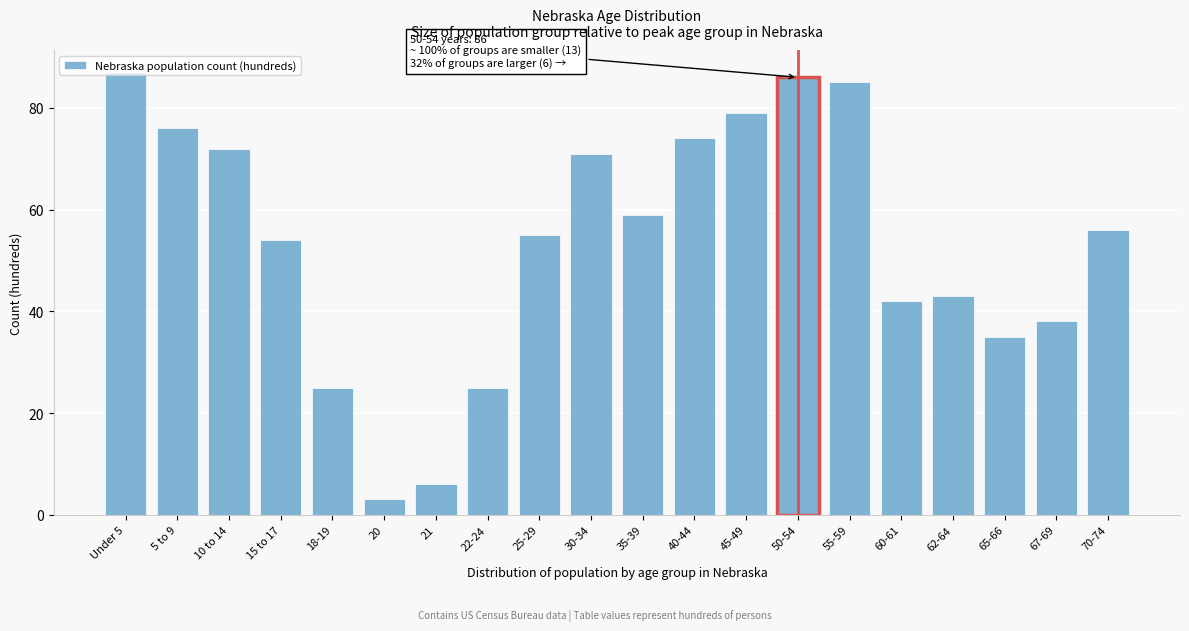

What is the label of the 20th bar from the left?

70-74